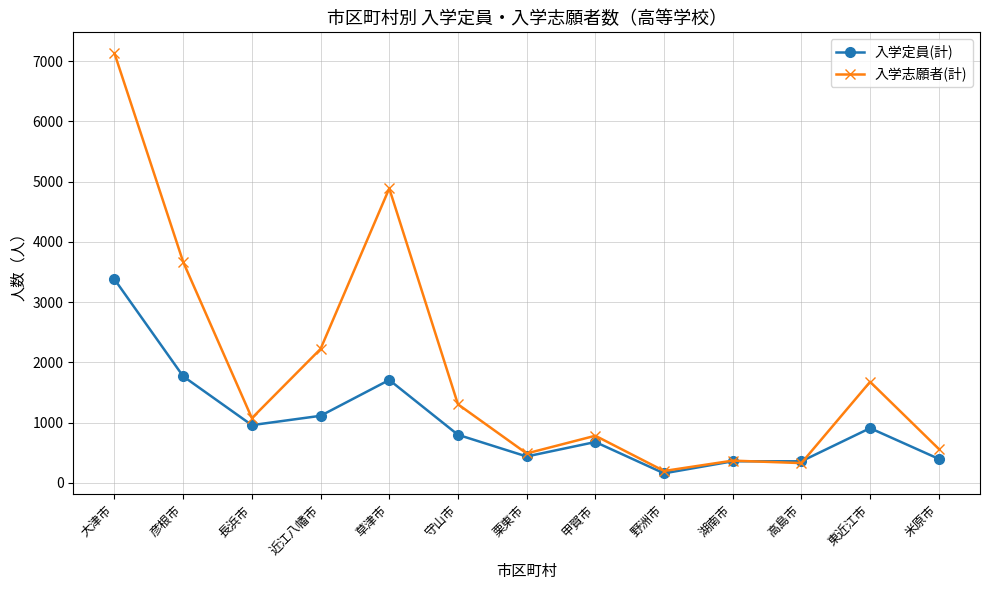

List the series in order of their peak value, lowest first.

入学定員(計), 入学志願者(計)